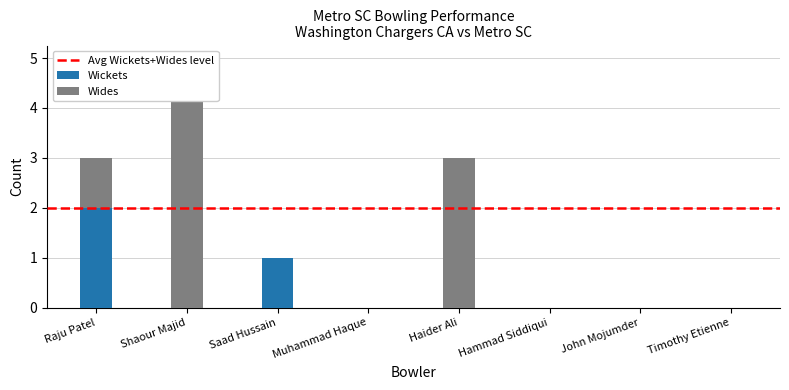

What is the difference between the maximum and minimum values in the Wides series?

5